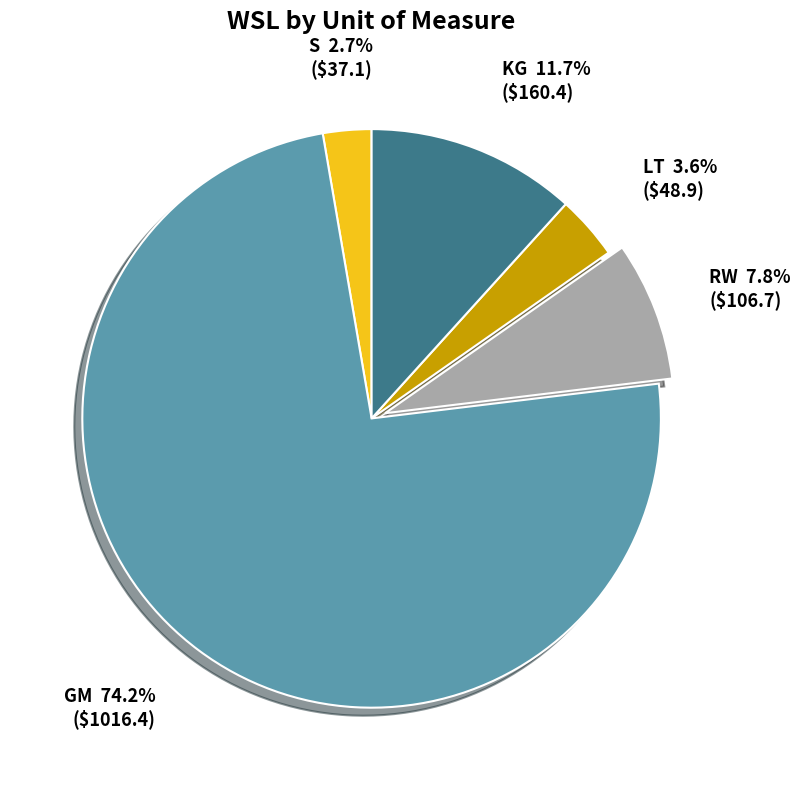

What percentage do LT and RW together represent?

11.4%